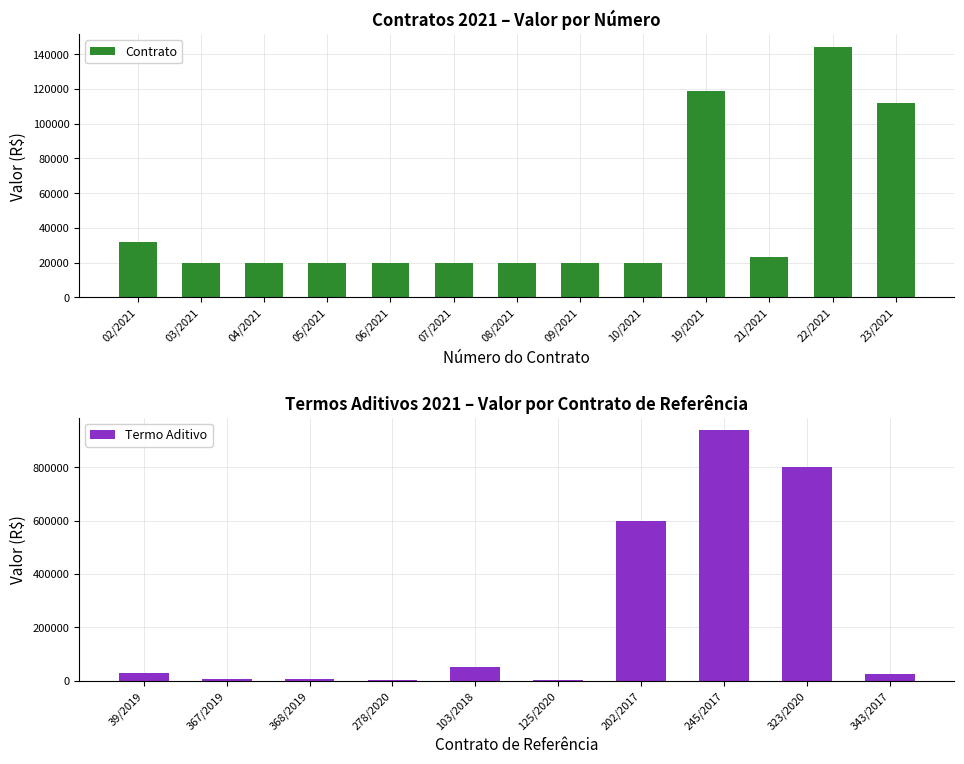

Reading left to right, what are all the values shown in this chart?

02/2021=32020.0	03/2021=20000.0	04/2021=20000.0	05/2021=19999.8	06/2021=19994.0	07/2021=19989.5	08/2021=19989.5	09/2021=19995.0	10/2021=19992.0	19/2021=118863.0	21/2021=23000.0	22/2021=144218.7	23/2021=112095.4